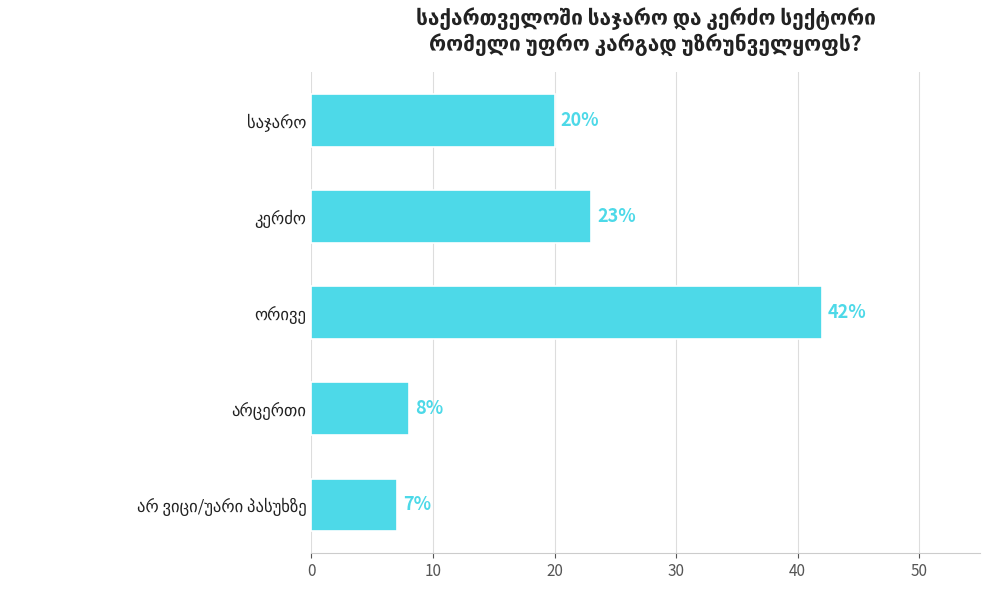

What is the difference between the second highest and second lowest values?

15